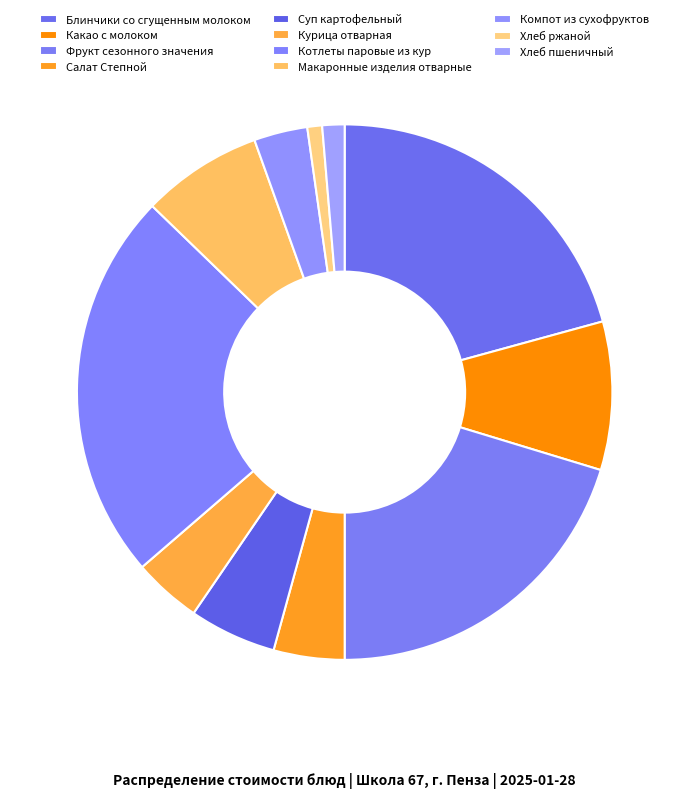

To the nearest percent, what percentage of the pie is Компот из сухофруктов?

3%